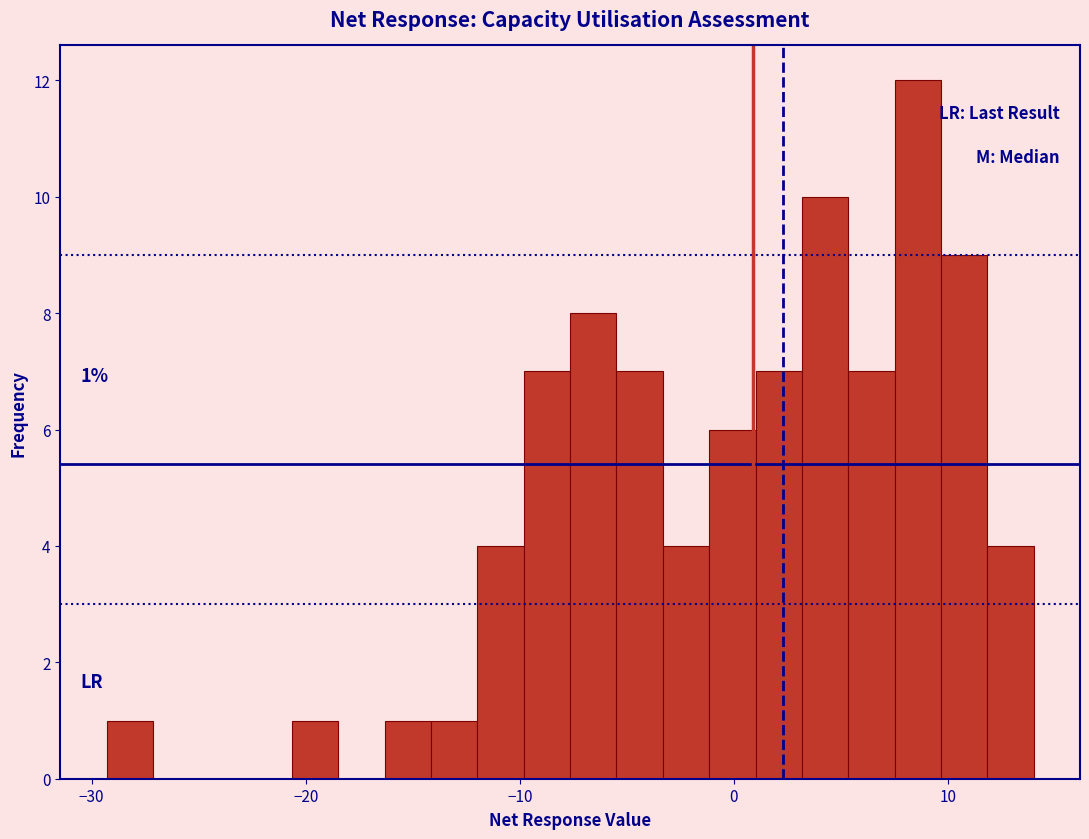

Around what value on the x-axis is the tallest bar? Give the approximate position of its centre, as read against the axis.

9